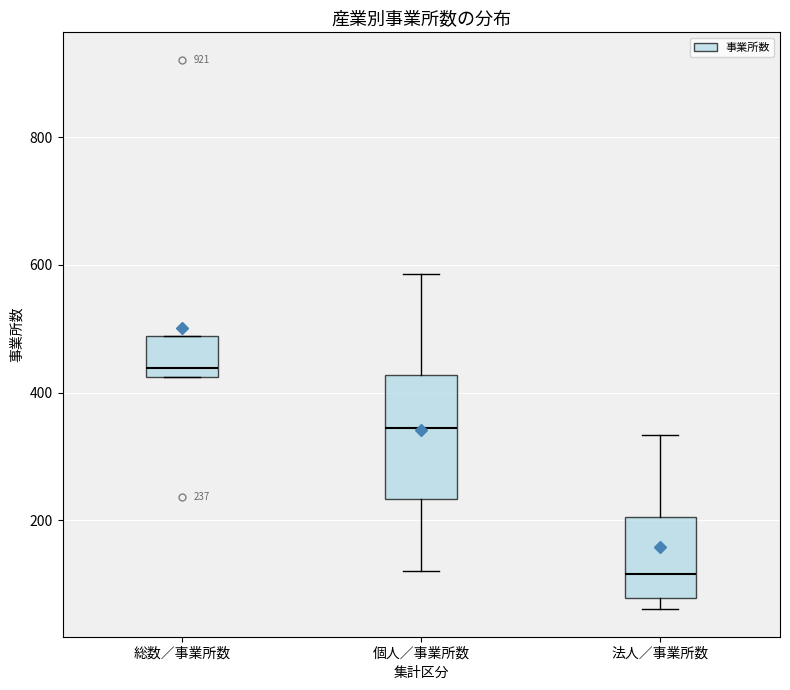

Which box's median line is the lowest?

法人／事業所数